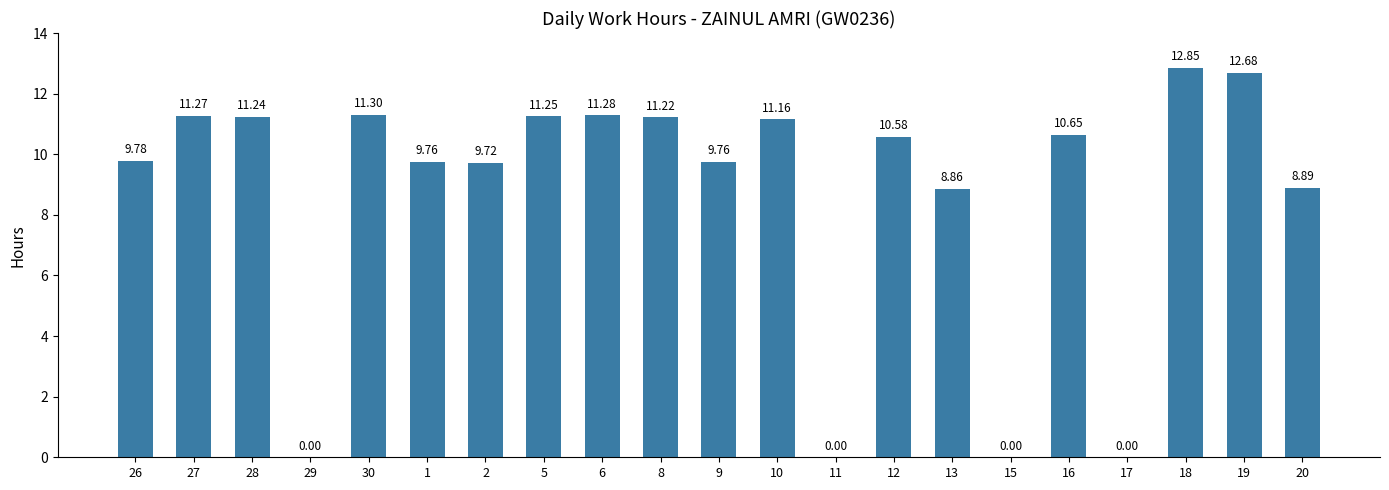

Are the bars horizontal?

No